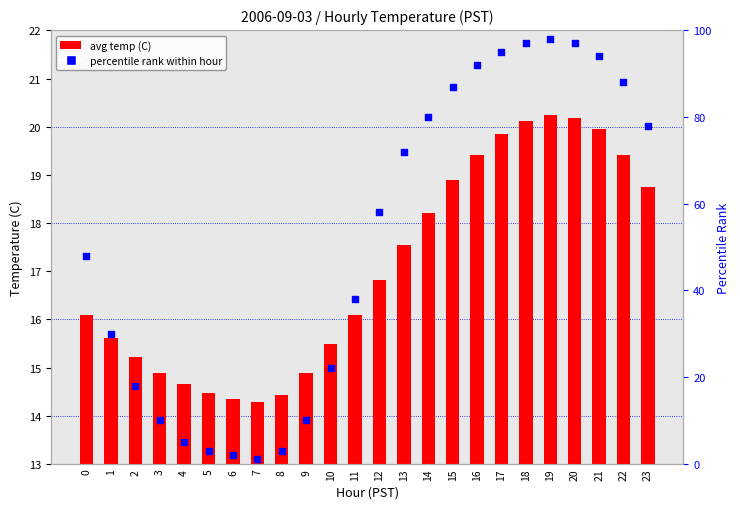

Which series has the widest spread of Y values?

percentile rank